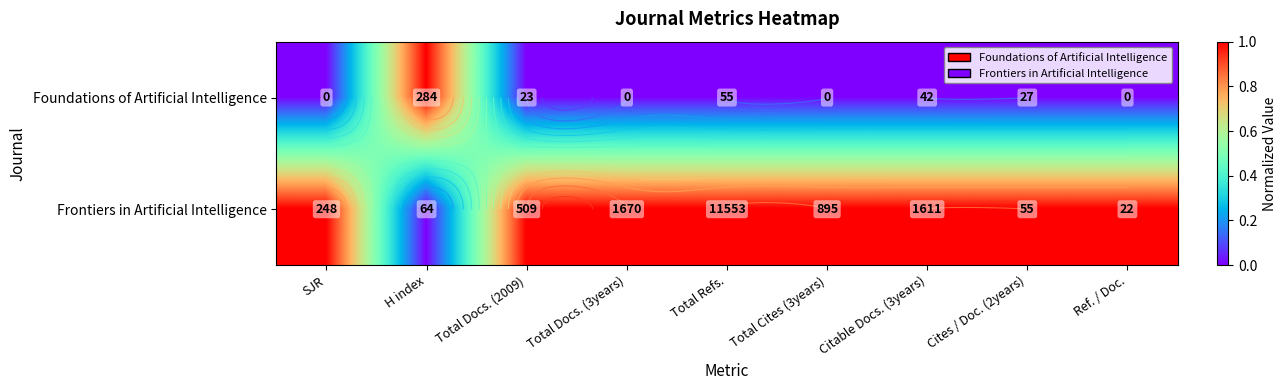

Which category has the highest value in the Frontiers in Artificial Intelligence series?

SJR